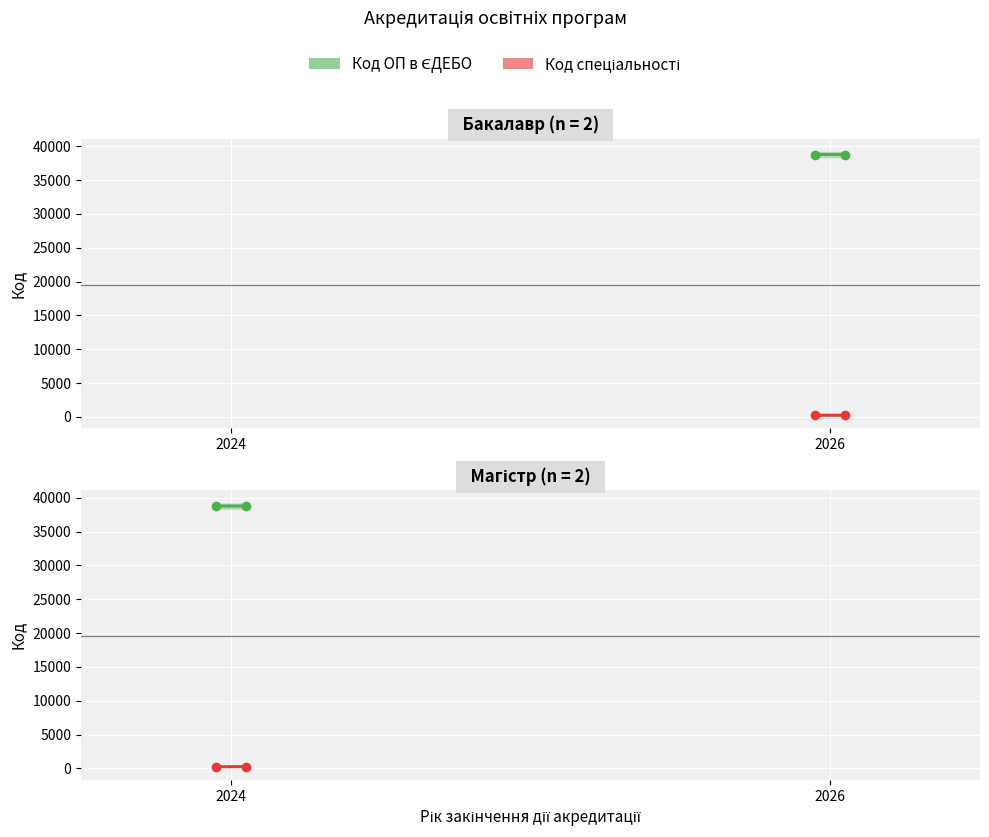

List the series in order of their peak value, lowest first.

Код спеціальності, Код ОП в ЄДЕБО